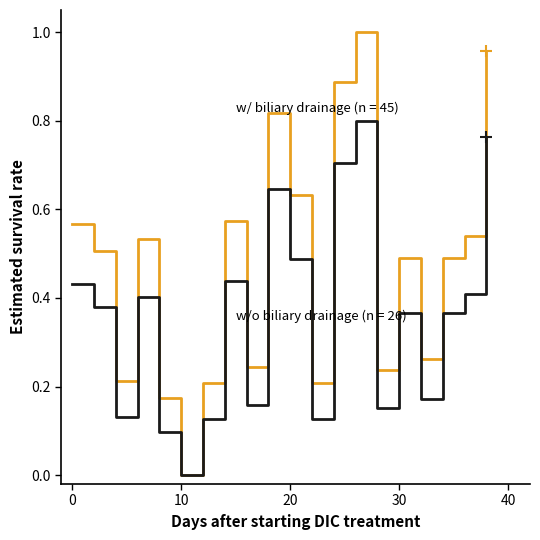

How many lines are shown in the chart?

2